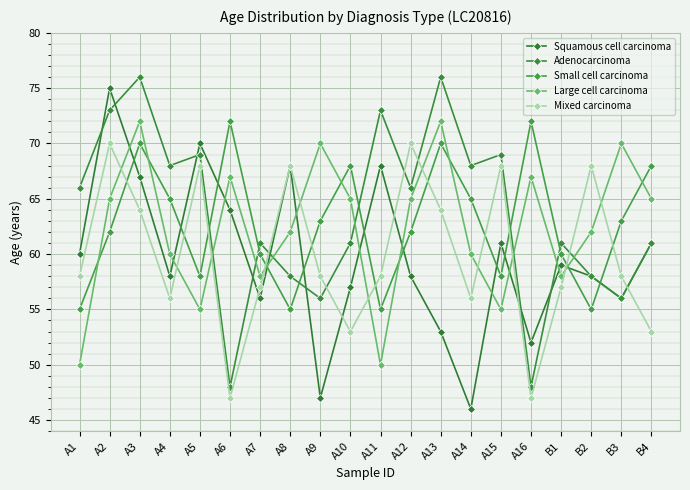

In Small cell carcinoma, how many points are higher than both neighbors (excluding endpoints)?

5